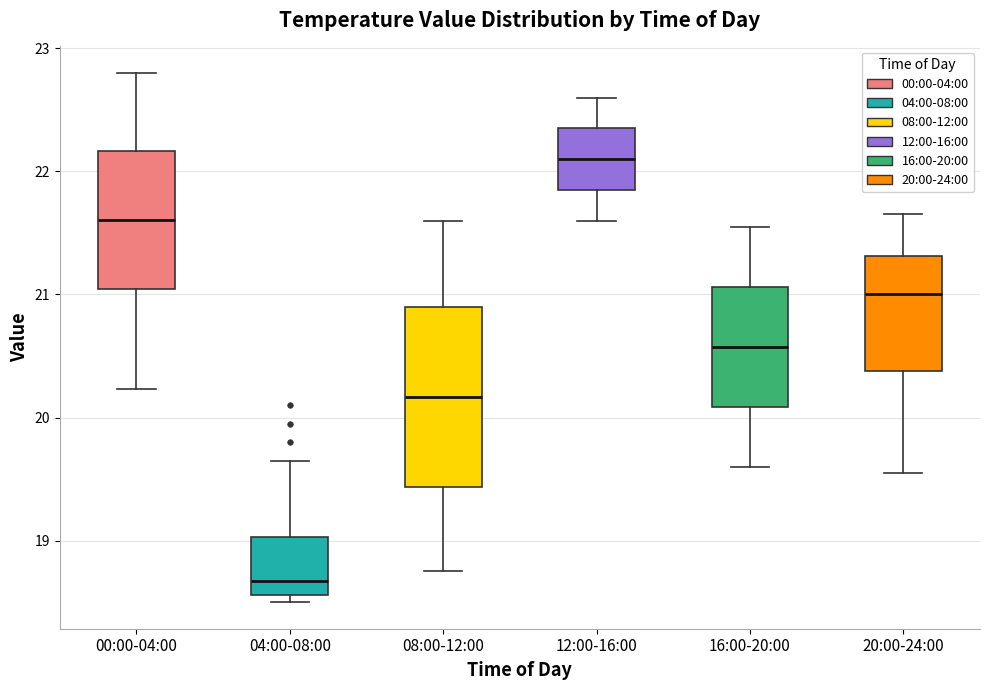

Which box's median line is the highest?

12:00-16:00